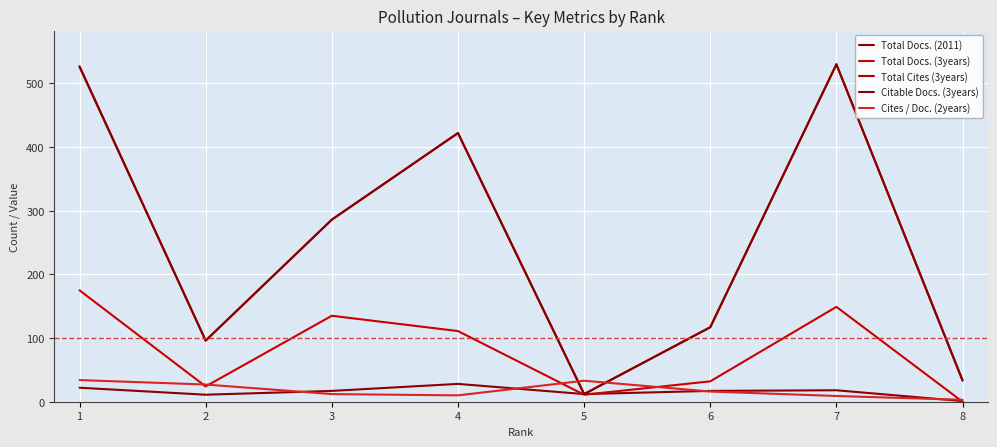

Does the chart have visible grid lines?

Yes